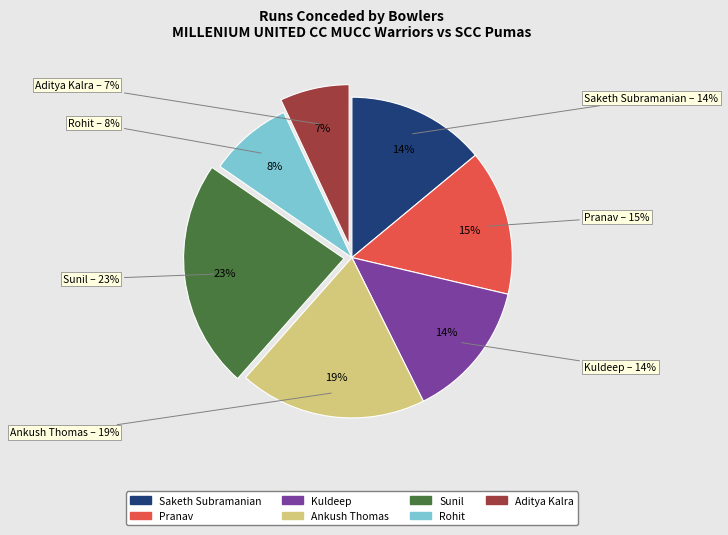

Which slice is the largest?

Sunil